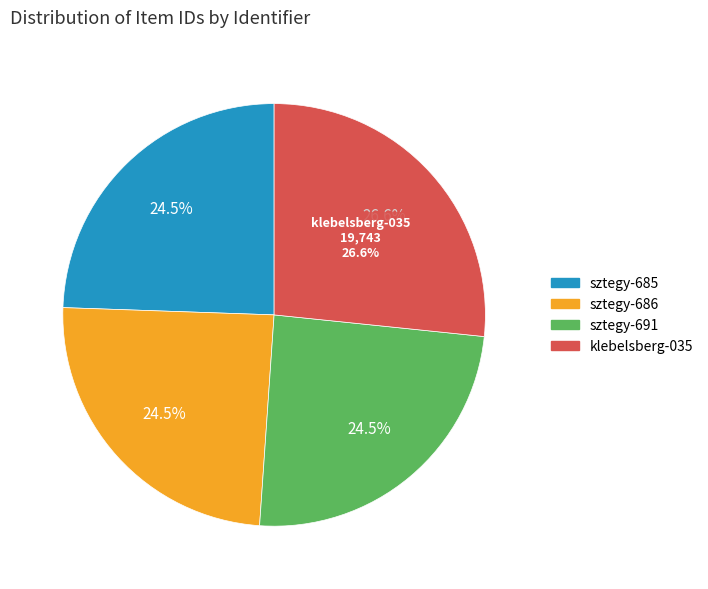

Is there a majority slice in this chart?

No